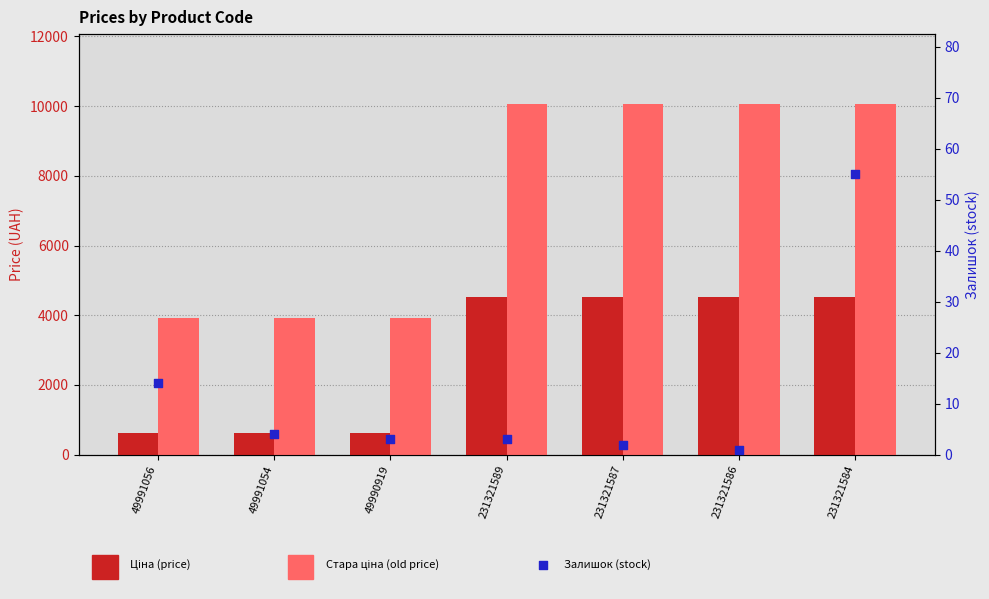

At which category is the sum across all series the highest?

231321584